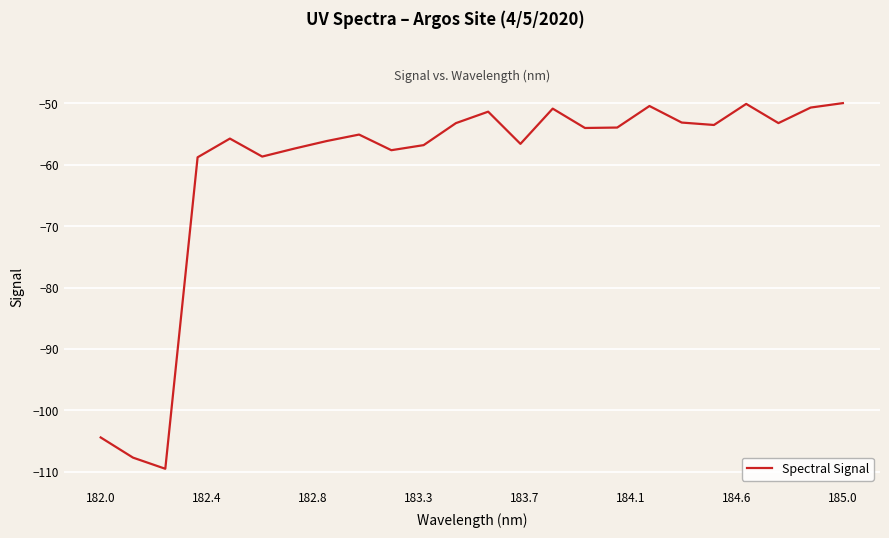

What is the minimum value shown in the chart?

-109.5